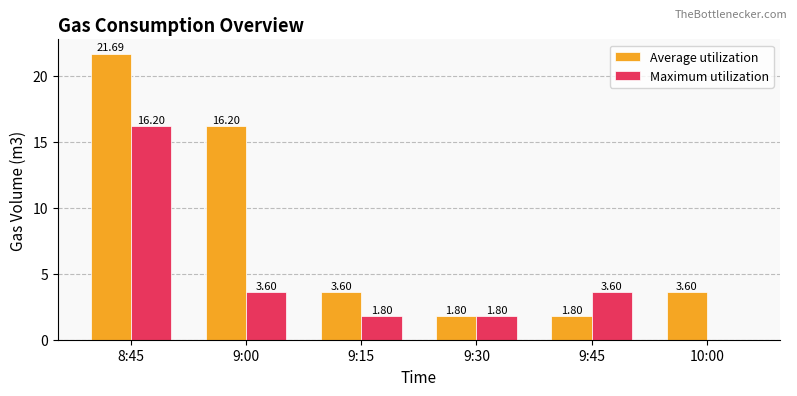

What is the sum of the Average utilization values at 9:00 and 9:45?

18.0